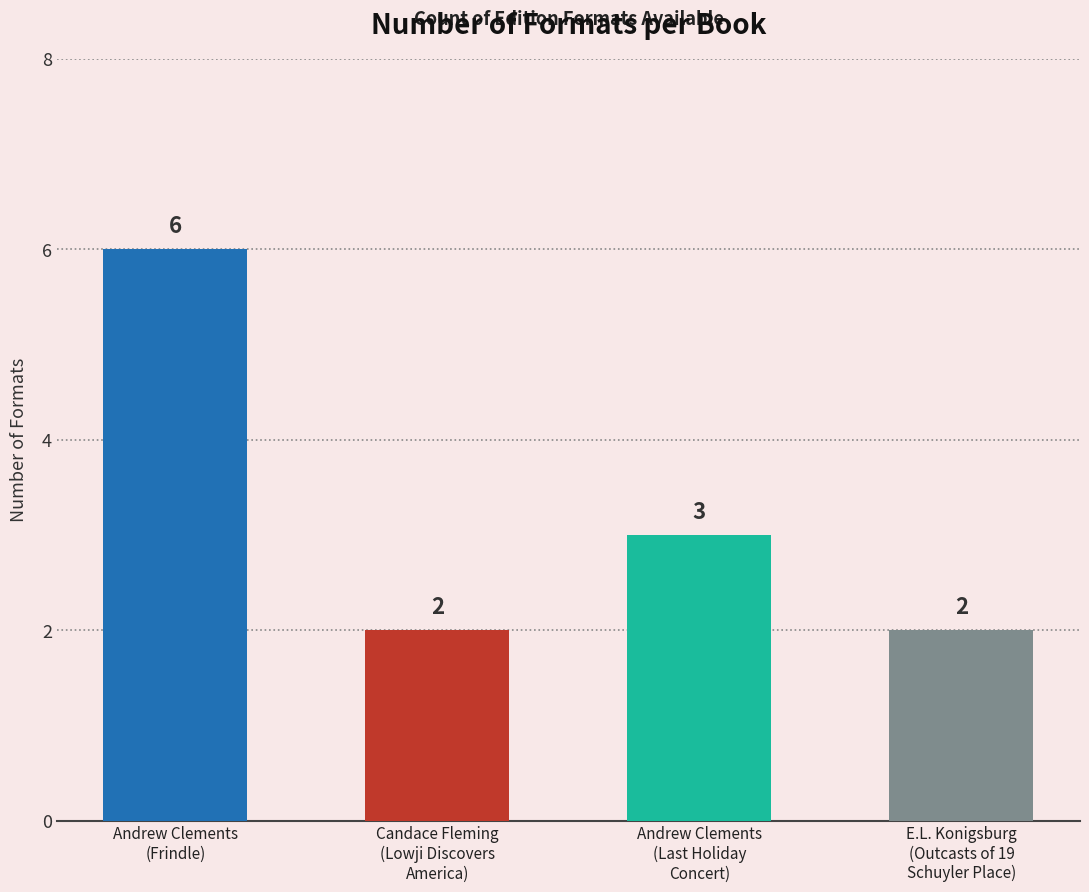

What is the difference between the values at Andrew Clements
(Frindle) and Andrew Clements
(Last Holiday
Concert)?

3